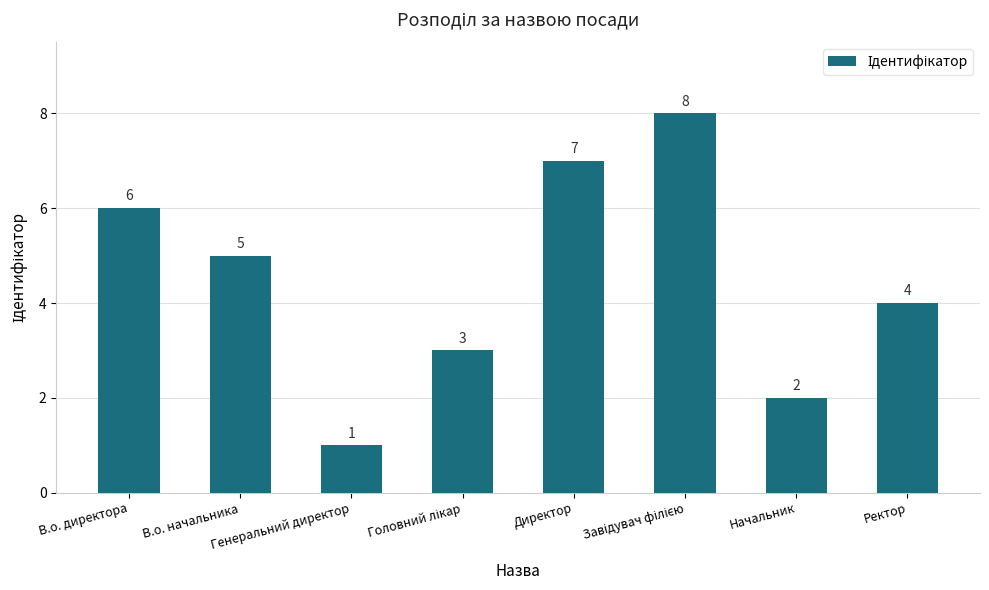

What is the label of the 4th bar from the right?

Директор